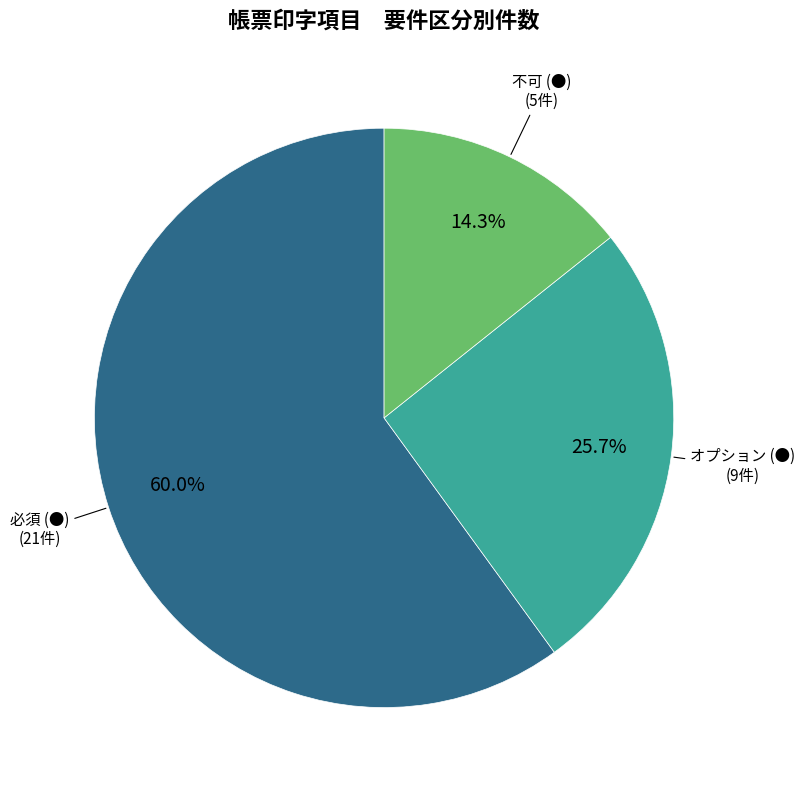

How many slices are in this pie chart?

3